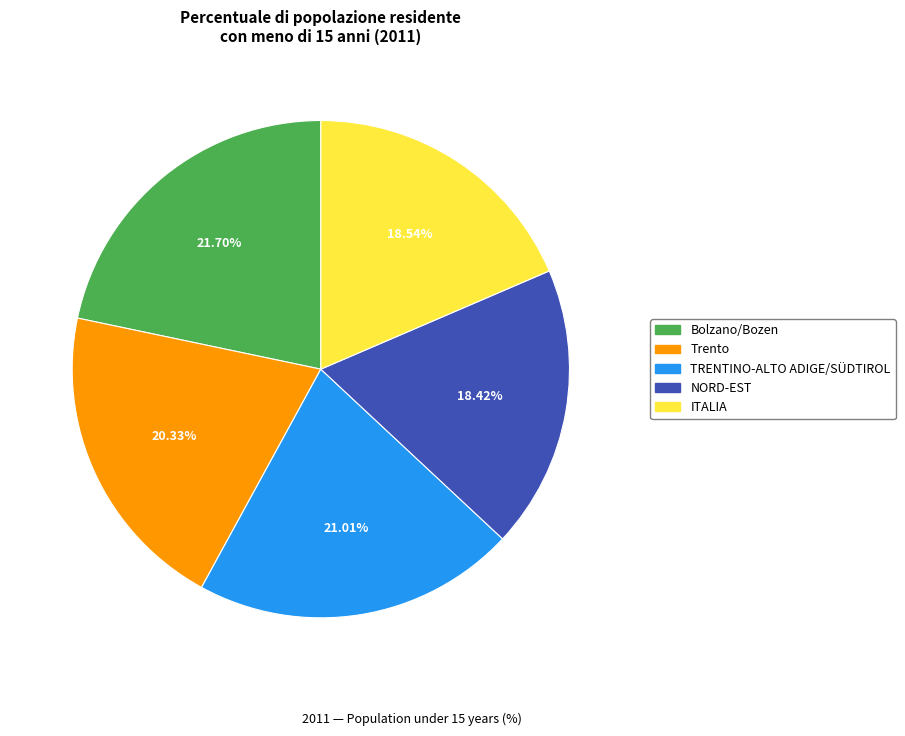

True or false: NORD-EST accounts for 18% of the total.

True